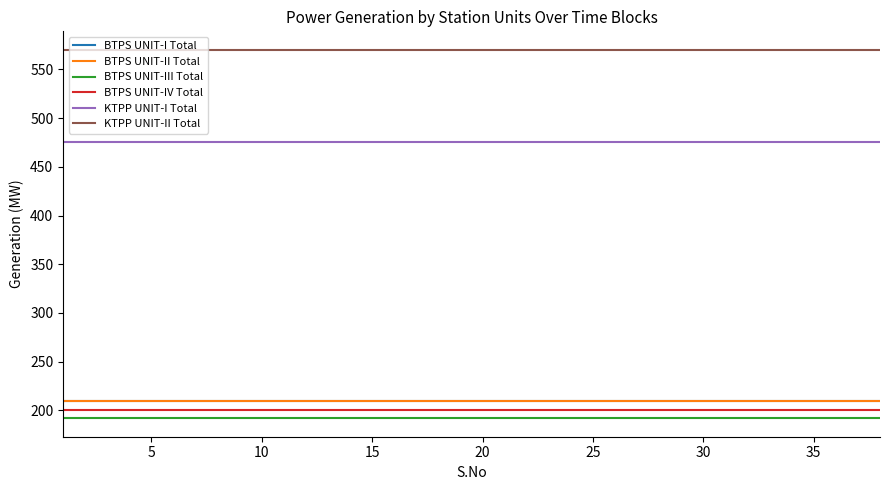

Is this an area chart (filled region under the line)?

No